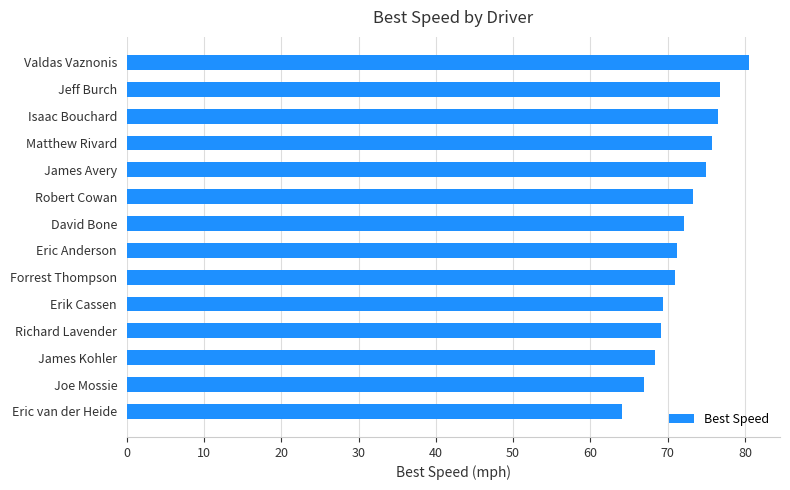

What value does the data have at Eric van der Heide?

64.1